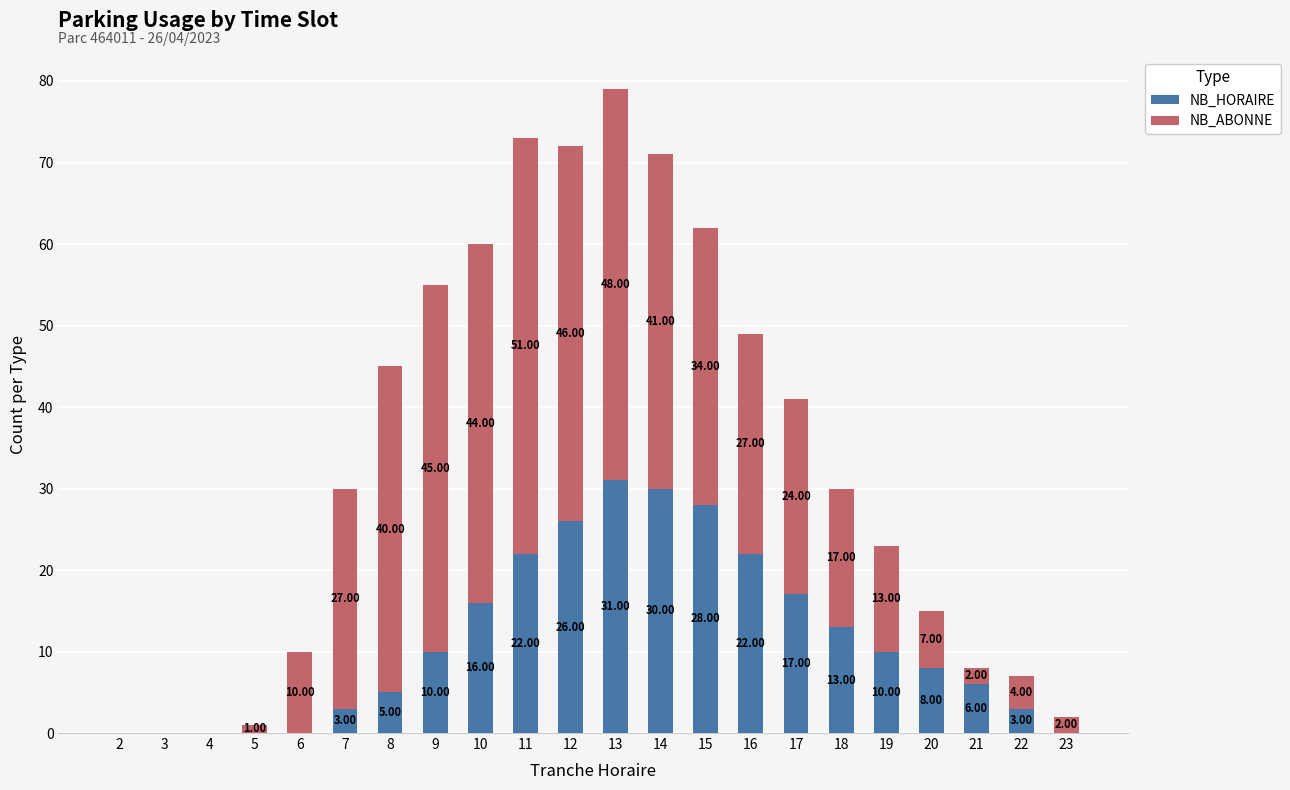

At which category is the sum across all series the highest?

13